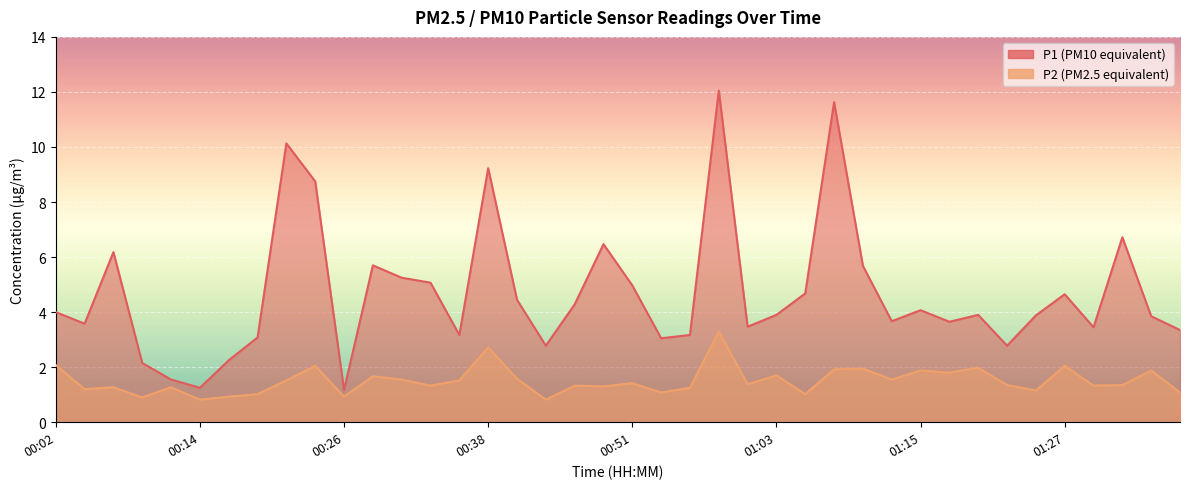

What are all the series names shown in the legend?

P1, P2